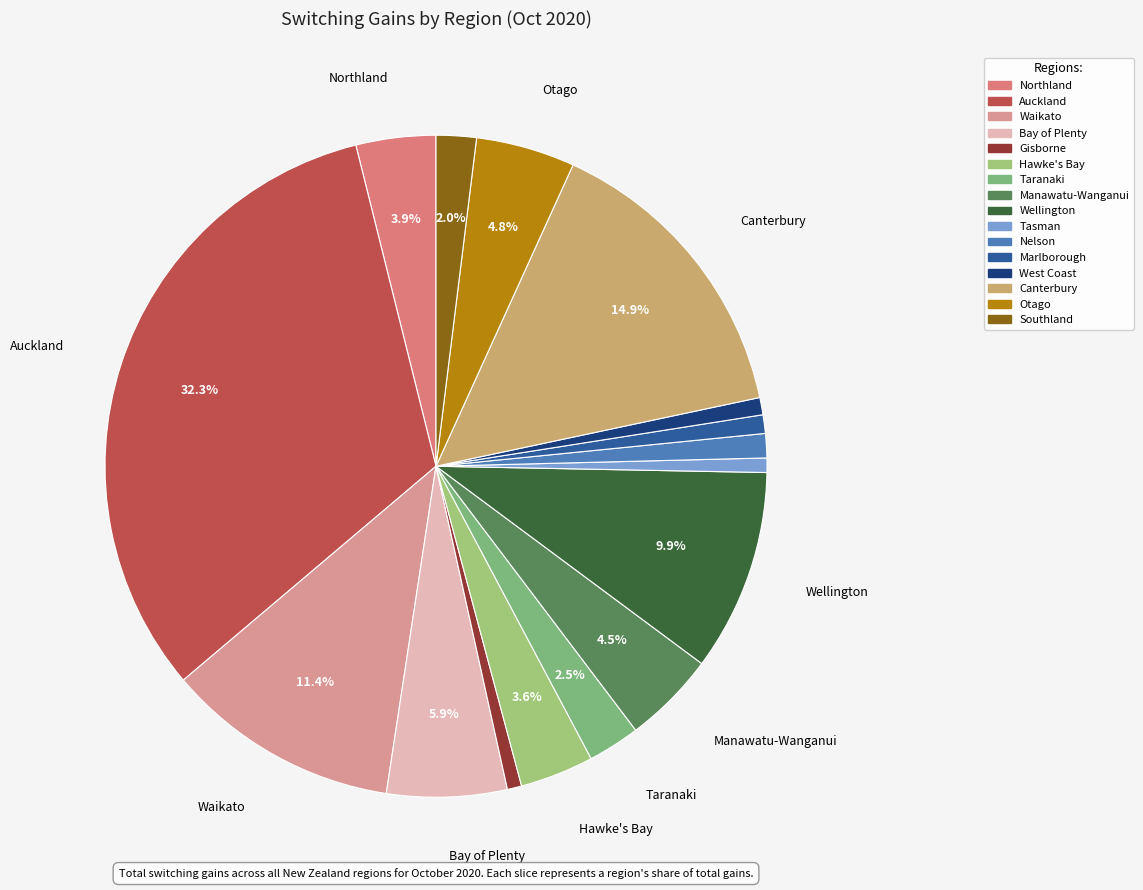

To the nearest percent, what portion does Waikato represent?

11%